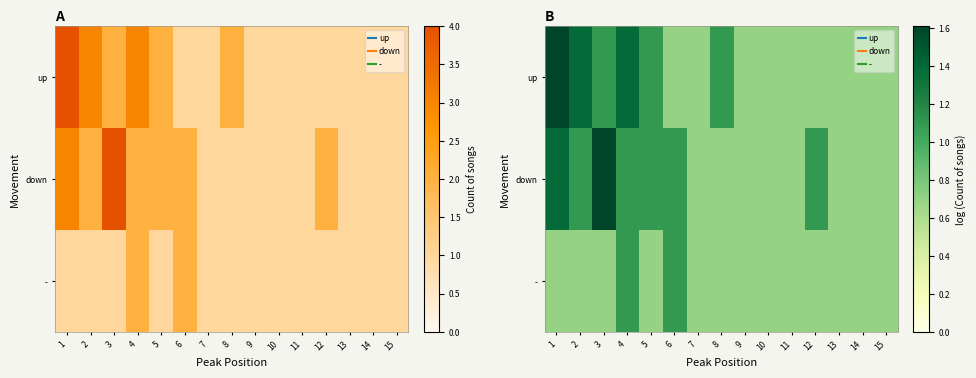

What is the sum of the - values at 14 and 1?

1.4